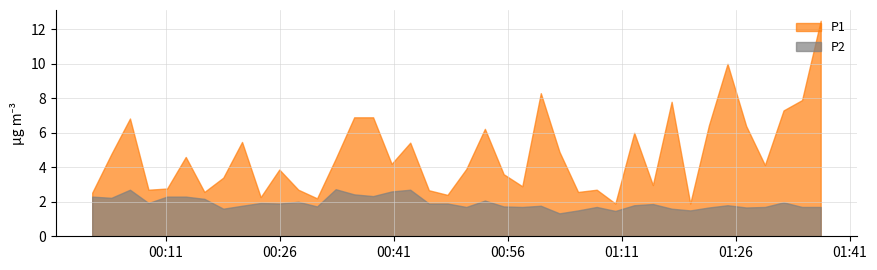

Does the chart have visible grid lines?

Yes